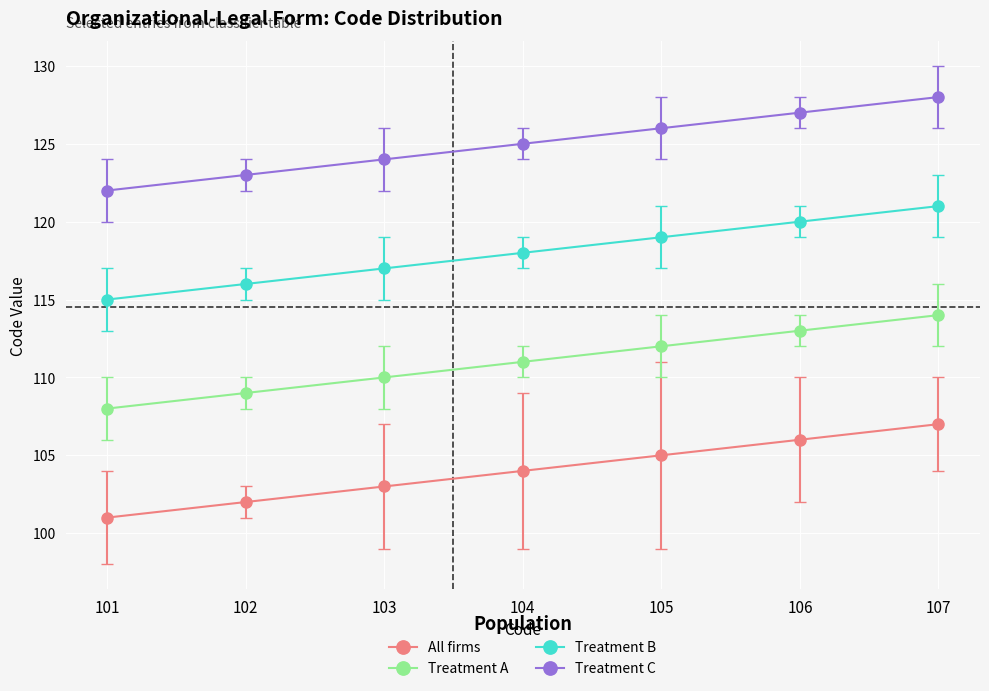

How many data points in Treatment C are less than 125?

3